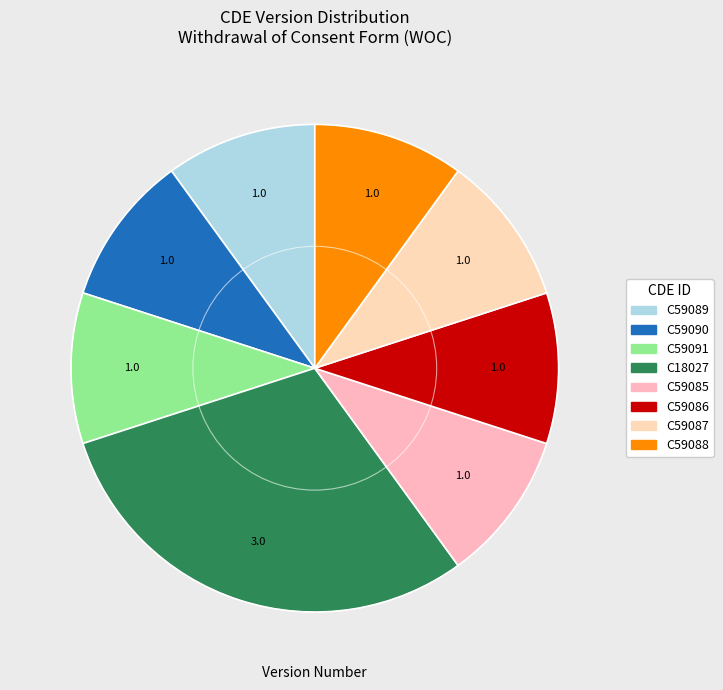

What is the total percentage of C18027 and C59085?

40.0%